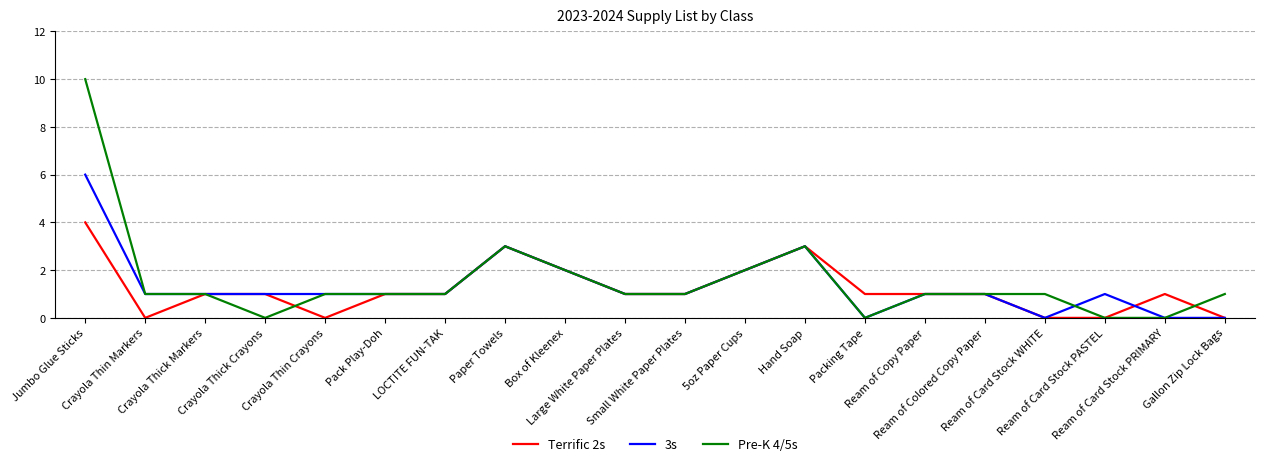

Is it true that Pre-K 4/5s equals 0 at Crayola Thick Crayons?

True